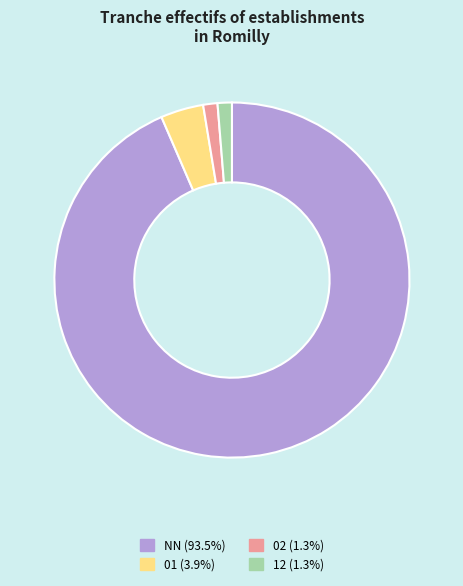

Do 12 and NN together represent more than half of the pie?

Yes